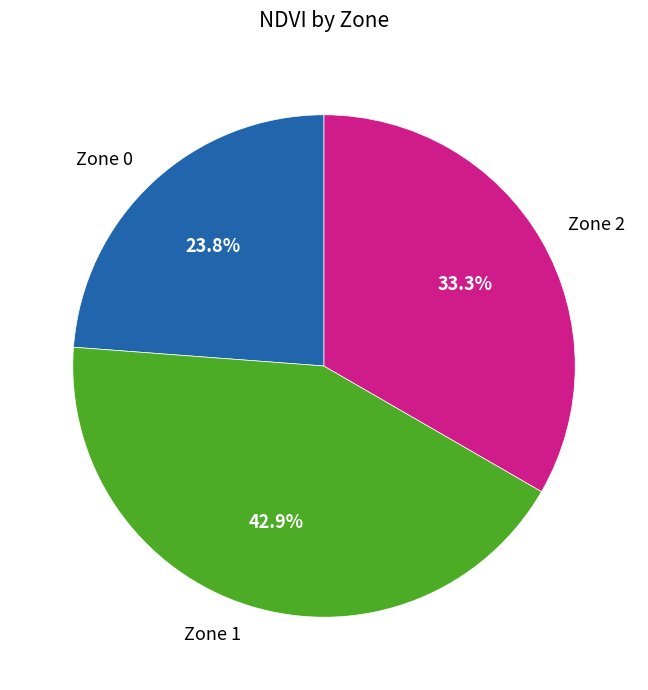

Count the number of slices in the pie.

3